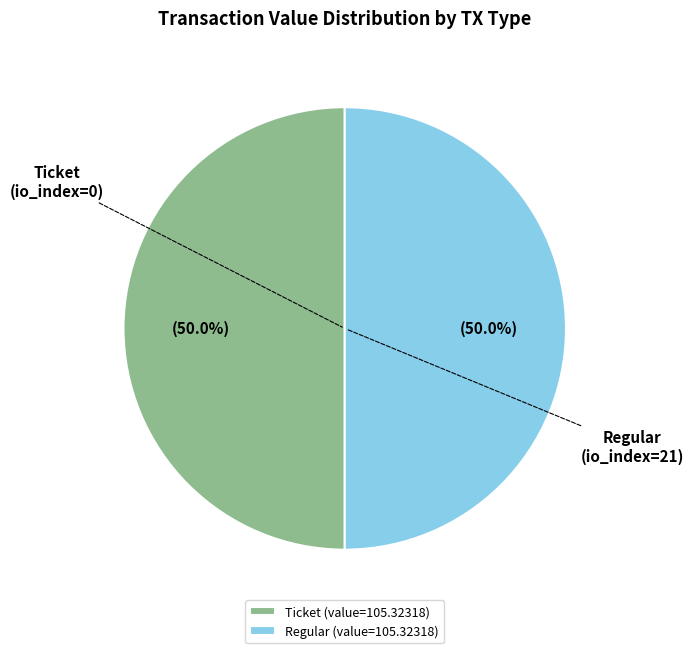

What percentage is NOT represented by Ticket?

50.0%